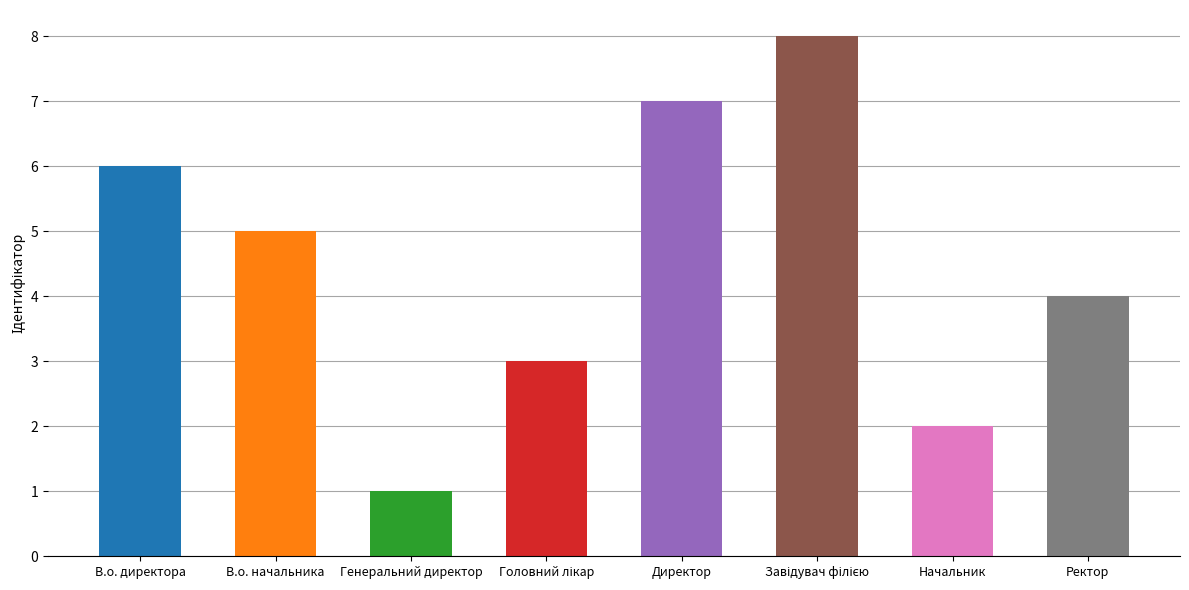

What is the label of the 4th bar from the left?

Головний лікар